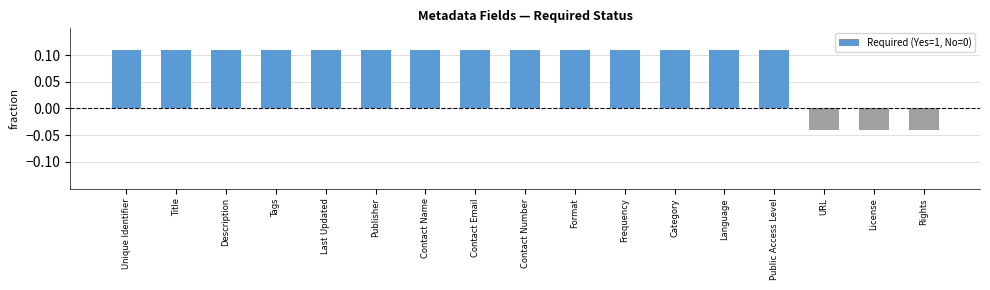

True or false: the data shows -0.1 at License.

False